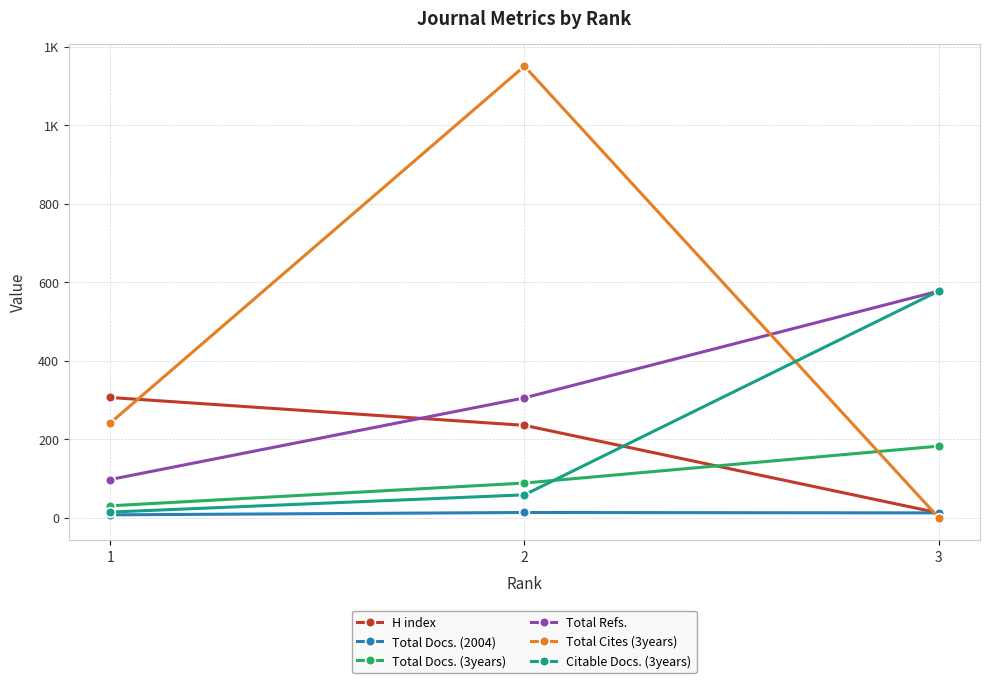

What is the difference between the maximum and second lowest values in the H index series?

71